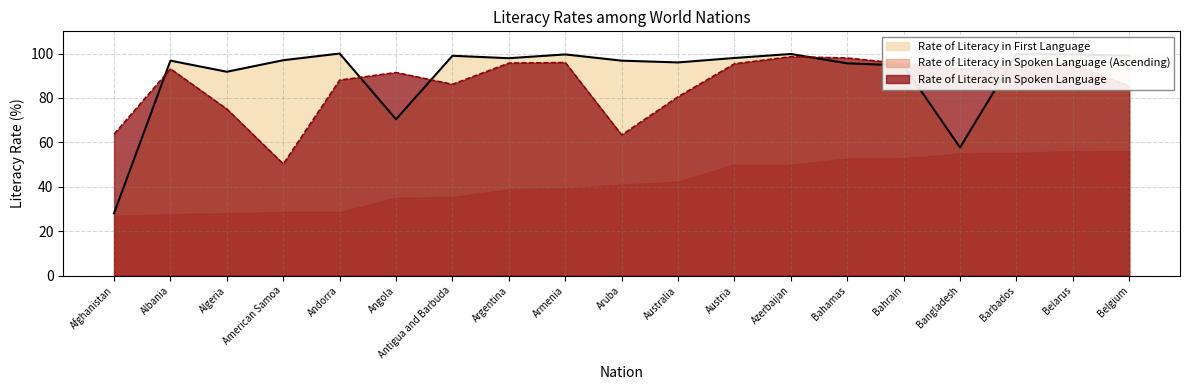

How many intersections are there between Rate of Literacy in First Language and Rate of Literacy in Spoken Language?

5